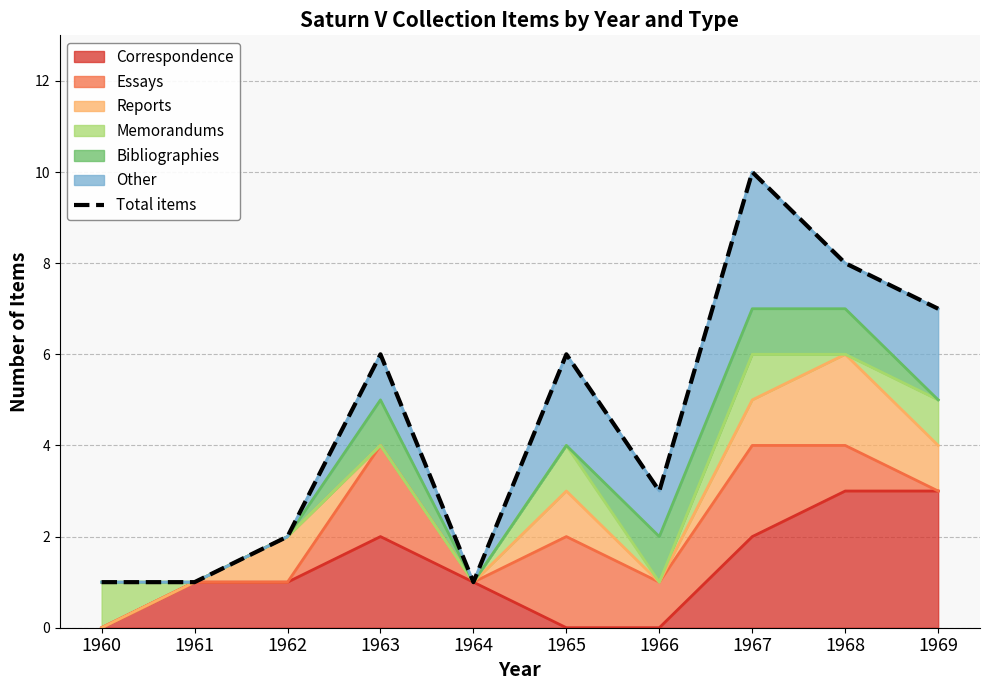

How many points are lower than both their immediate neighbors (excluding endpoints)?

2